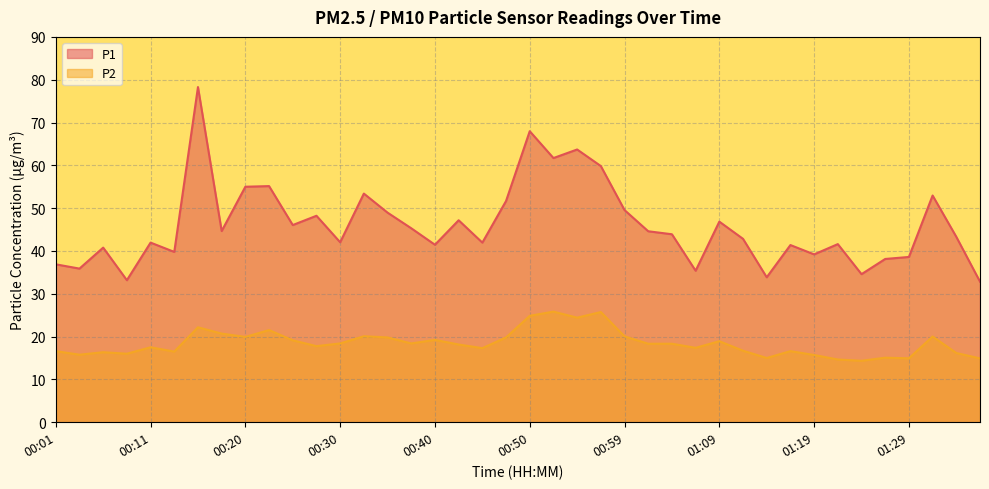

How many interior local peaks does the P2 series have?

12